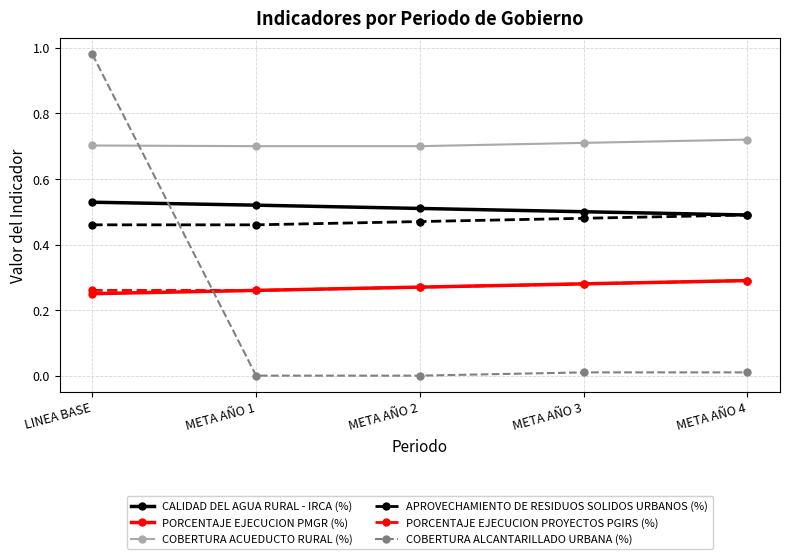

Which series has the largest range (max minus min)?

COBERTURA ALCANTARILLADO URBANA (%)